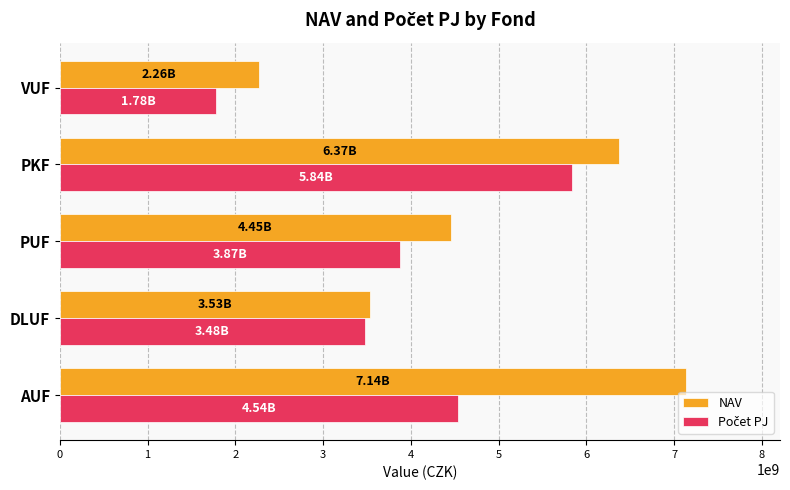

What is the difference between the highest and lowest values at VUF?

480390212.2